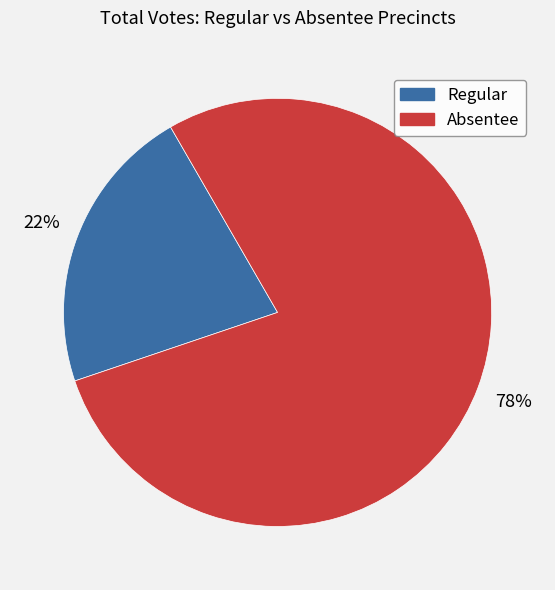

To the nearest percent, what is the average slice percentage?

50%